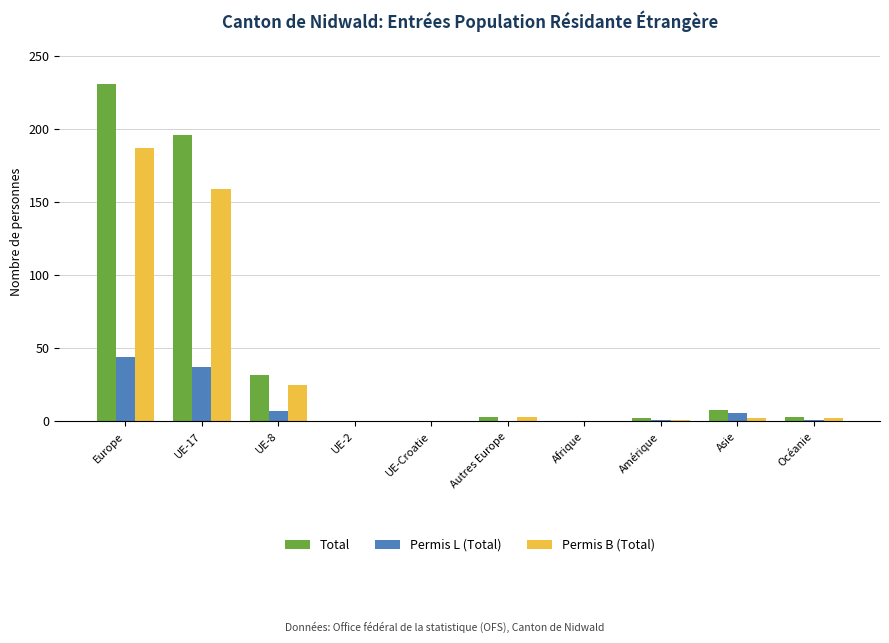

Are the bars horizontal?

No